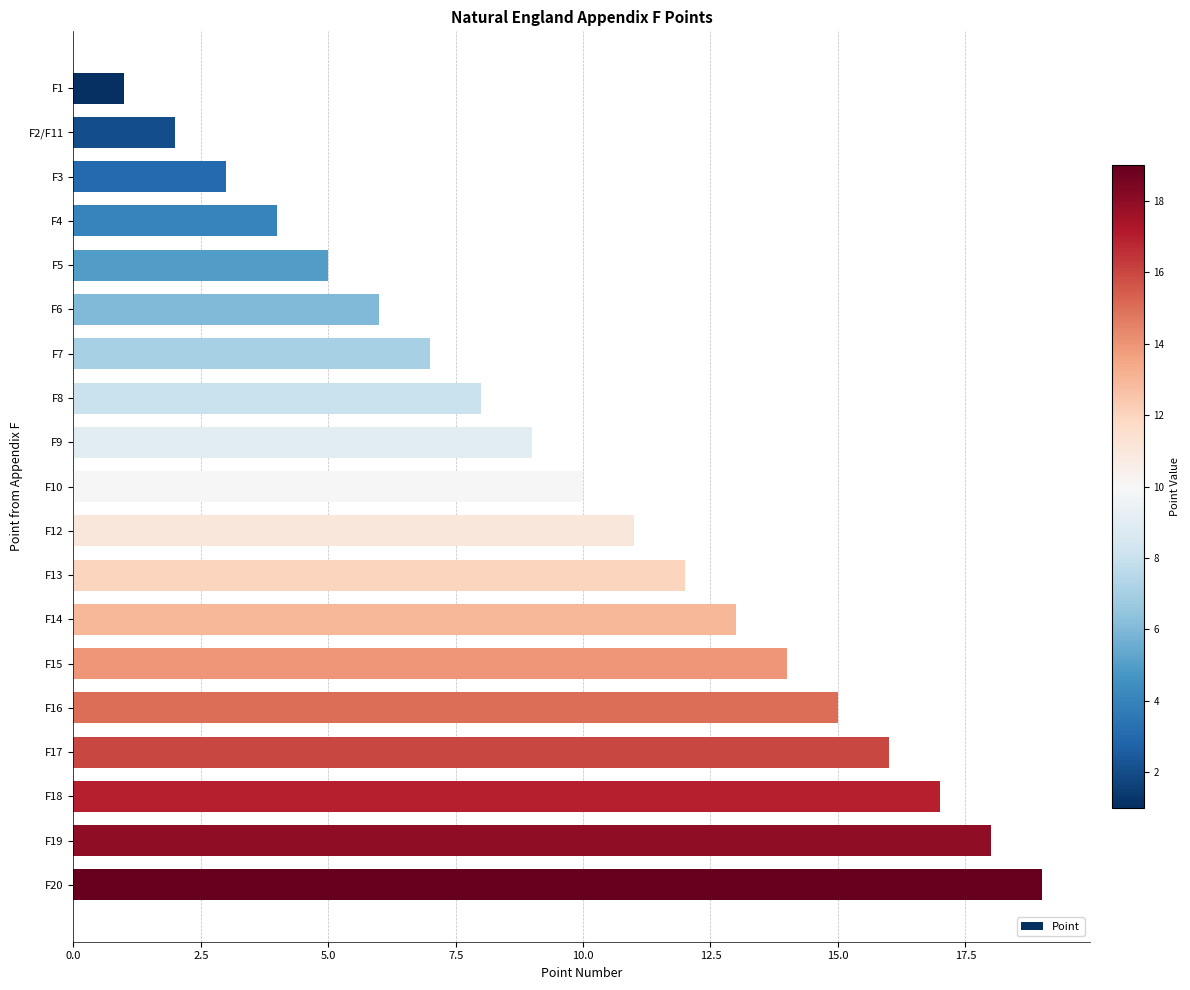

Which label corresponds to the largest value in the chart?

F20